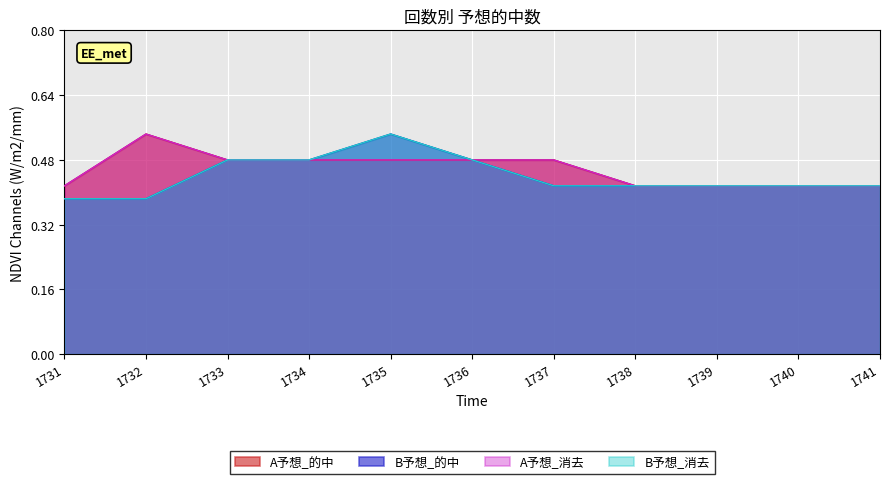

What is the value of the A予想_消去 point at the 6th from the left?

15